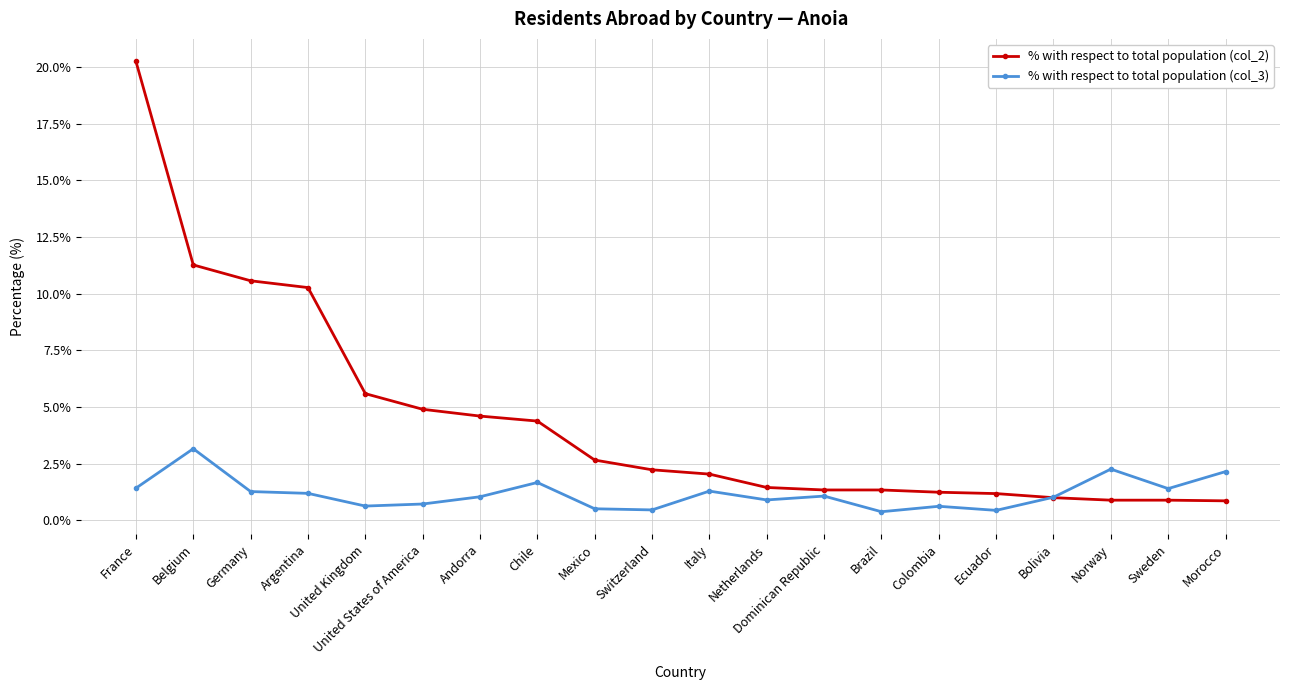

List the series in order of their peak value, highest first.

% with respect to total population (col_2), % with respect to total population (col_3)